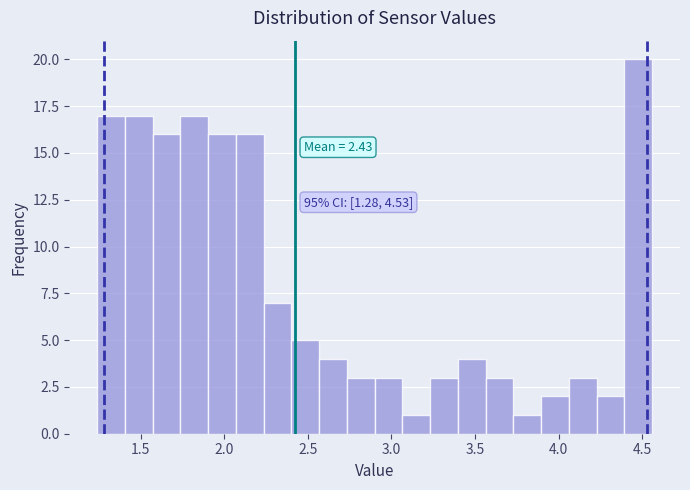

Around what value on the x-axis is the tallest bar? Give the approximate position of its centre, as read against the axis.

4.50